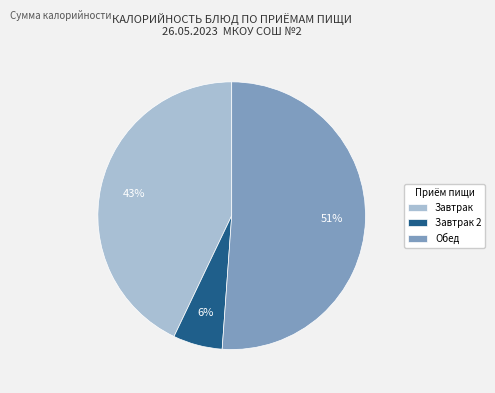

Approximately how many times larger is the value at Завтрак compared to Завтрак 2?

7.2